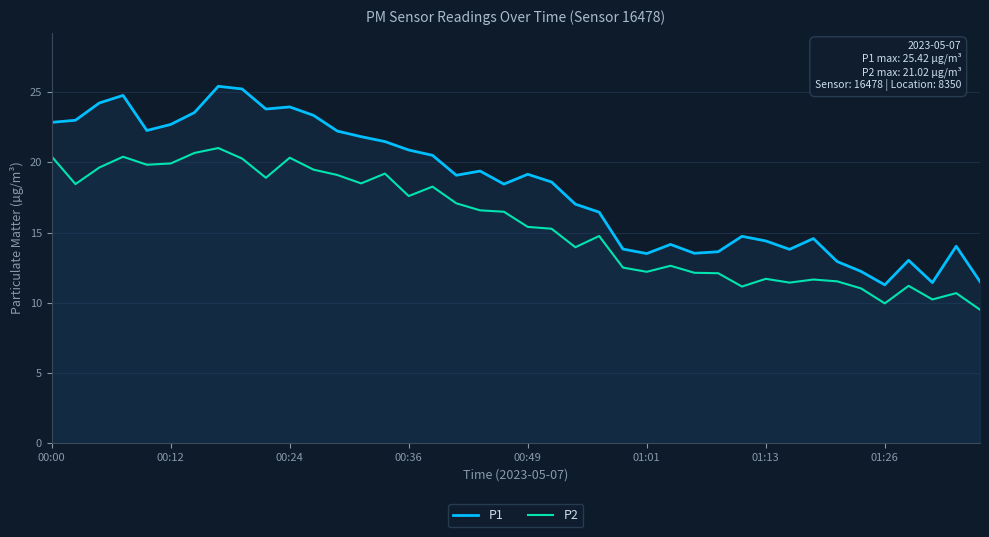

How many interior local valleys does the P2 series have?

11